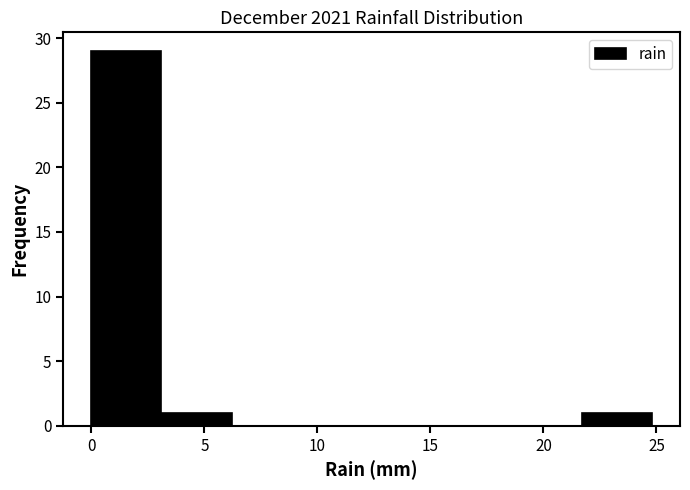

Reading left to right, transcribe this chart: for each bar, give the range it covers on the x-axis and its height. Neither the bar edges nor the heights are printed on the chart, so give them approximately, as read against the axes.

0.0 to 3.1: 29
3.1 to 6.2: 1
6.2 to 9.3: 0
9.3 to 12.4: 0
12.4 to 15.5: 0
15.5 to 18.6: 0
18.6 to 21.7: 0
21.7 to 24.8: 1